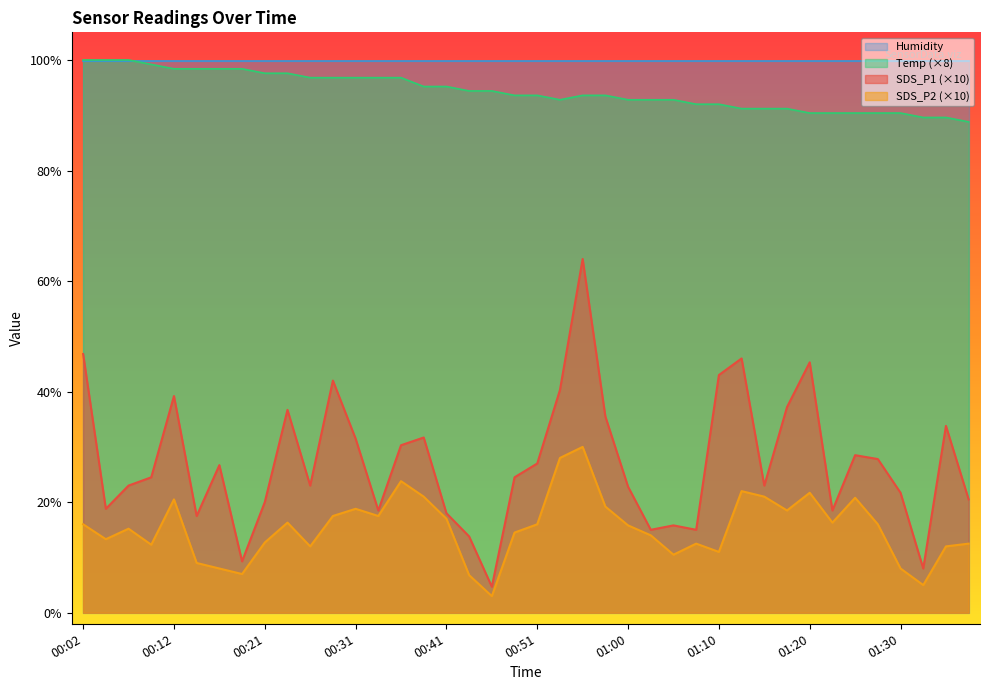

The SDS_P1 series shows 2.5 at 00:46. True or false?

False